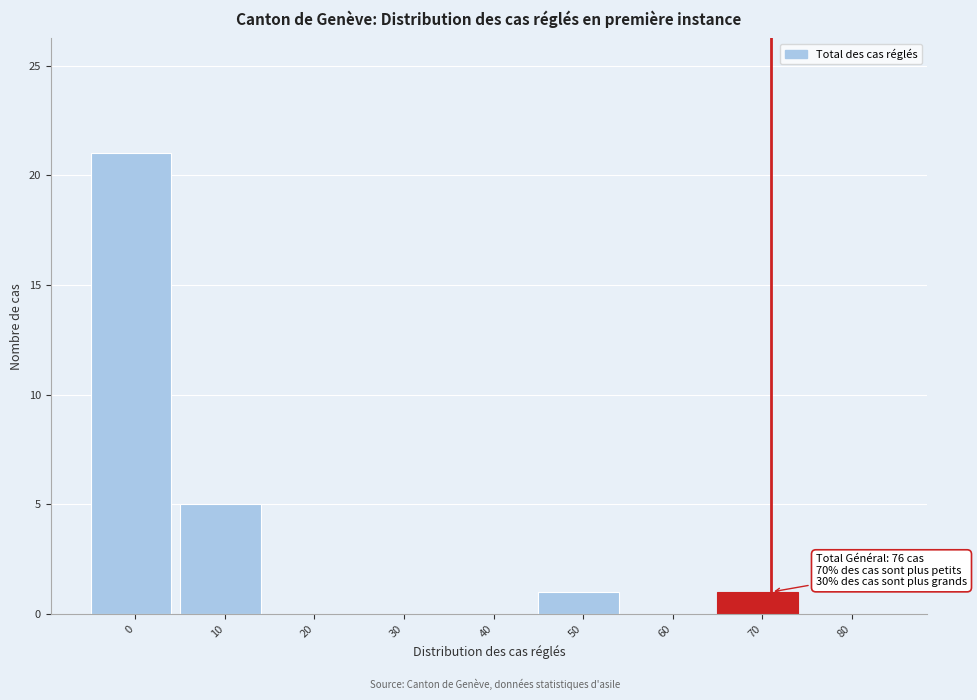

Reading left to right, extract all data points from this chart.

0=21	10=5	20=0	30=0	40=0	50=1	60=0	70=1	80=0